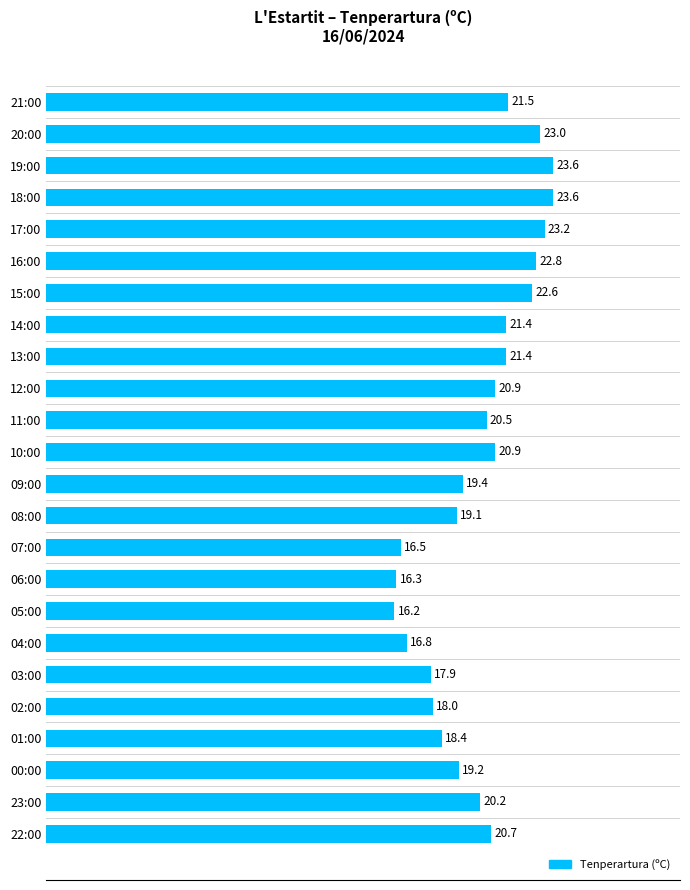

What is the difference between the maximum and minimum values?

7.4